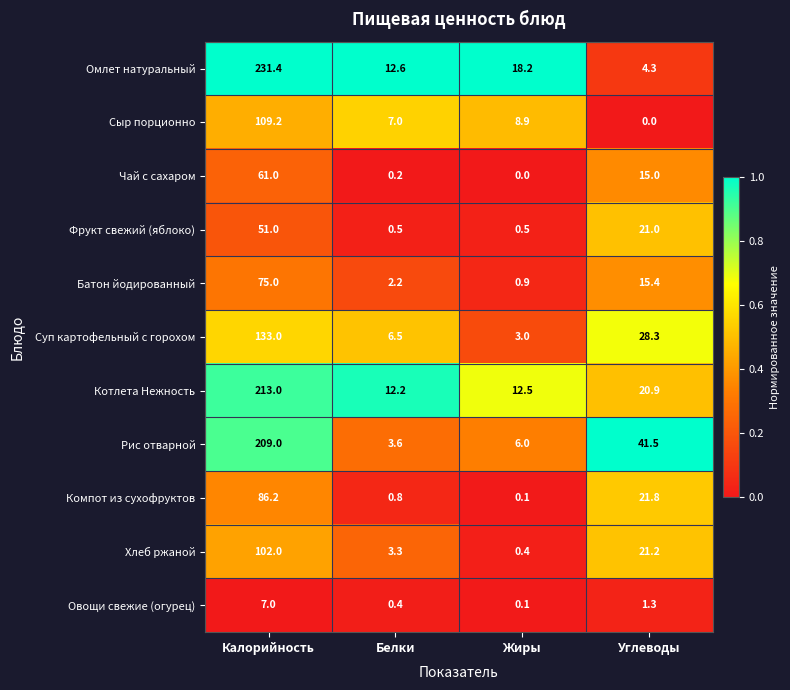

Which series changed the most between Белки and Жиры?

Омлет натуральный